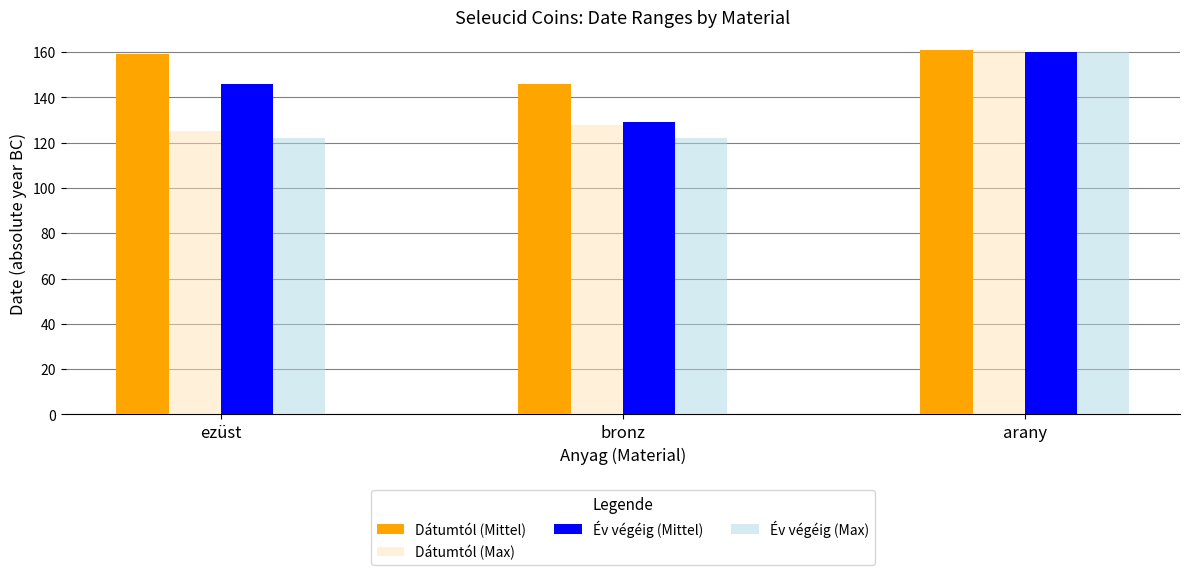

What is the label of the 3rd bar from the left?

arany